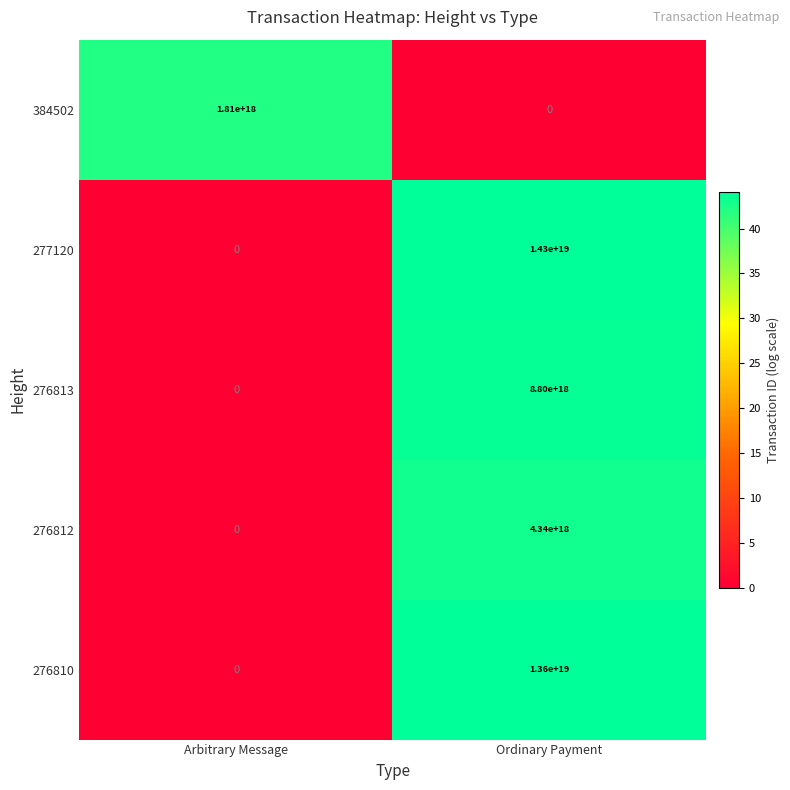

True or false: 276812 has a value of 4340000000000000000 at Ordinary Payment.

True